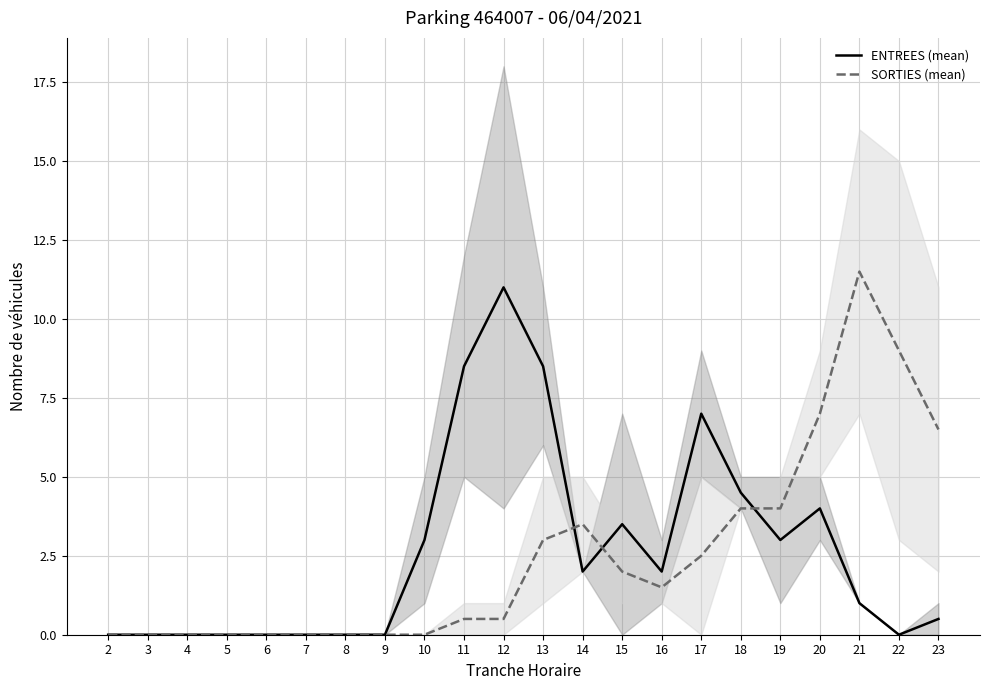

List the series in order of their peak value, lowest first.

ENTREES (mean), SORTIES (mean)